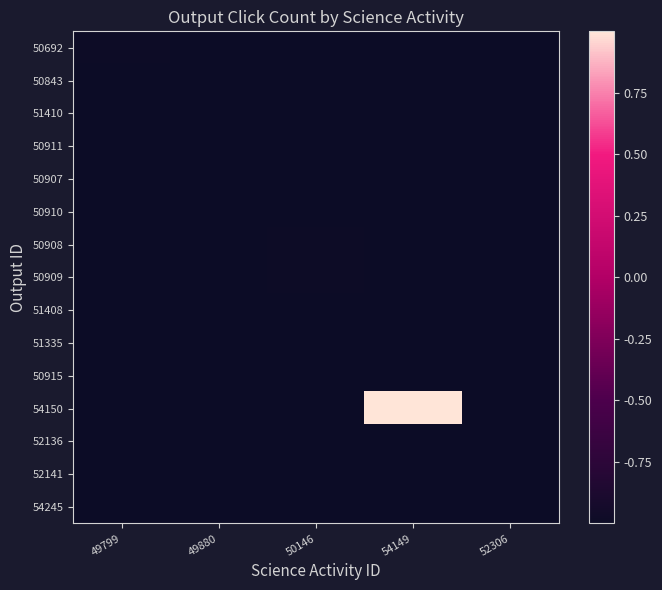

Reading left to right, extract all data points from this chart.

50692: 49799=-1.0	49880=-1.0	50146=-1.0	54149=-1.0	52306=-1.0
50843: 49799=-1.0	49880=-1.0	50146=-1.0	54149=-1.0	52306=-1.0
51410: 49799=-1.0	49880=-1.0	50146=-1.0	54149=-1.0	52306=-1.0
50911: 49799=-1.0	49880=-1.0	50146=-1.0	54149=-1.0	52306=-1.0
50907: 49799=-1.0	49880=-1.0	50146=-1.0	54149=-1.0	52306=-1.0
50910: 49799=-1.0	49880=-1.0	50146=-1.0	54149=-1.0	52306=-1.0
50908: 49799=-1.0	49880=-1.0	50146=-1.0	54149=-1.0	52306=-1.0
50909: 49799=-1.0	49880=-1.0	50146=-1.0	54149=-1.0	52306=-1.0
51408: 49799=-1.0	49880=-1.0	50146=-1.0	54149=-1.0	52306=-1.0
51335: 49799=-1.0	49880=-1.0	50146=-1.0	54149=-1.0	52306=-1.0
50915: 49799=-1.0	49880=-1.0	50146=-1.0	54149=-1.0	52306=-1.0
54150: 49799=-1.0	49880=-1.0	50146=-1.0	54149=1.0	52306=-1.0
52136: 49799=-1.0	49880=-1.0	50146=-1.0	54149=-1.0	52306=-1.0
52141: 49799=-1.0	49880=-1.0	50146=-1.0	54149=-1.0	52306=-1.0
54245: 49799=-1.0	49880=-1.0	50146=-1.0	54149=-1.0	52306=-1.0